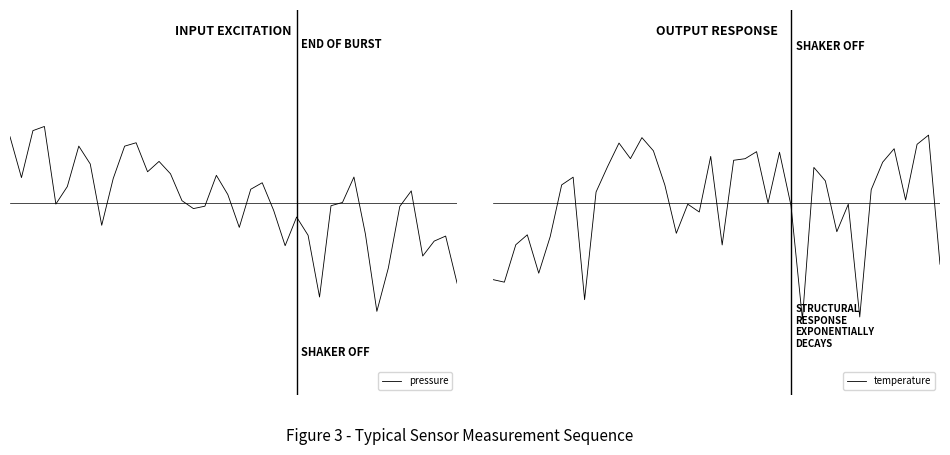

What is the value of the temperature point at the 1st from the left?

-0.5